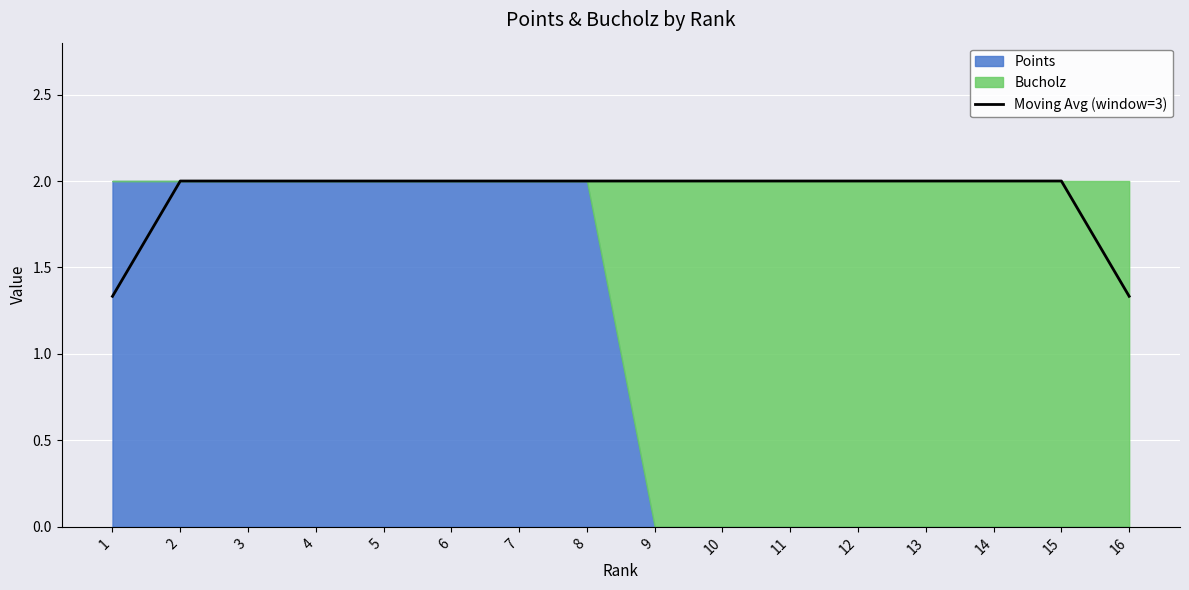

The value of Moving Avg (window=3) at 8 is 0.7. True or false?

False